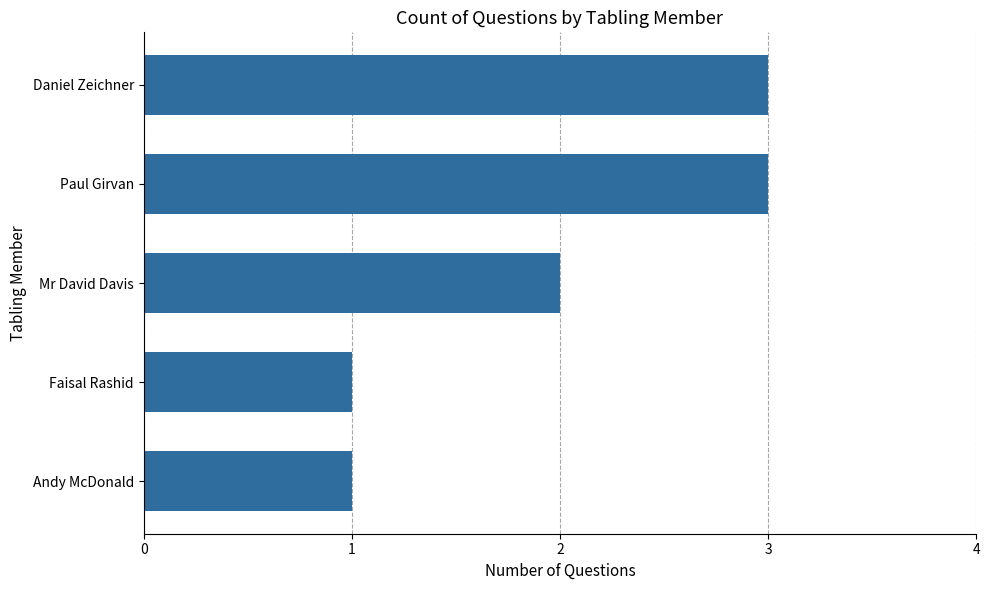

What is the difference between the second highest and second lowest values?

2